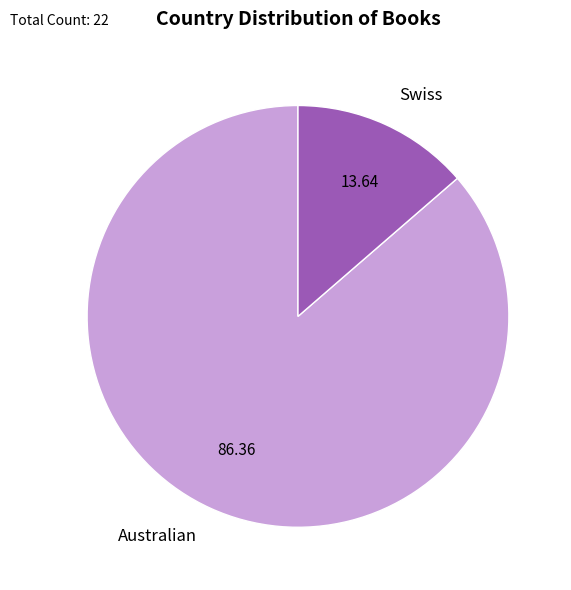

Which category has the smallest portion of the pie?

Swiss